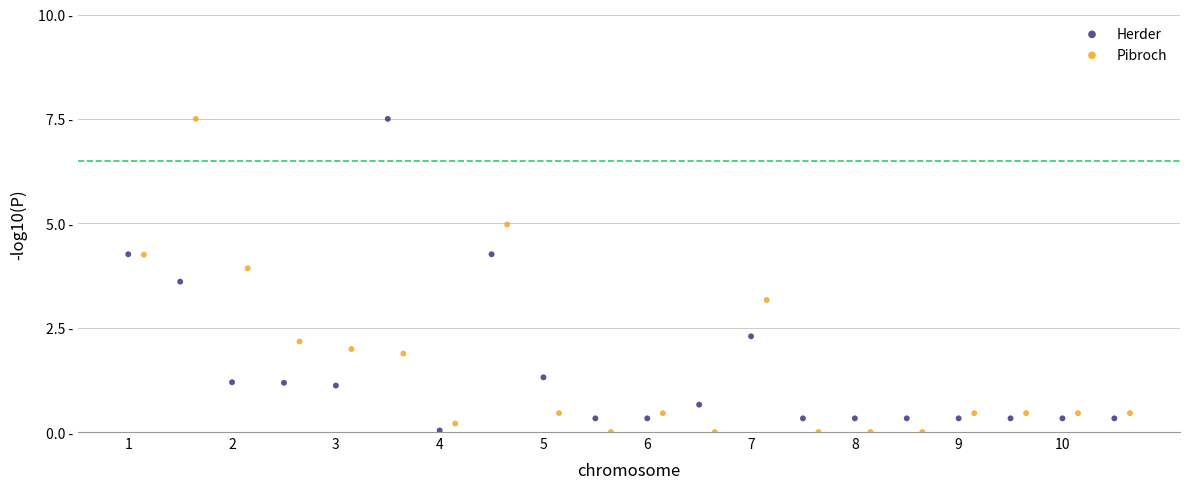

What are all the series names shown in the legend?

Herder, Pibroch